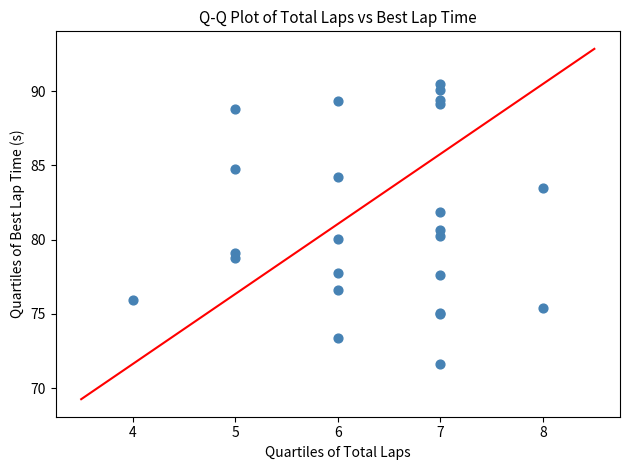

What Y value in the scatter plot is closest to 81?

80.6